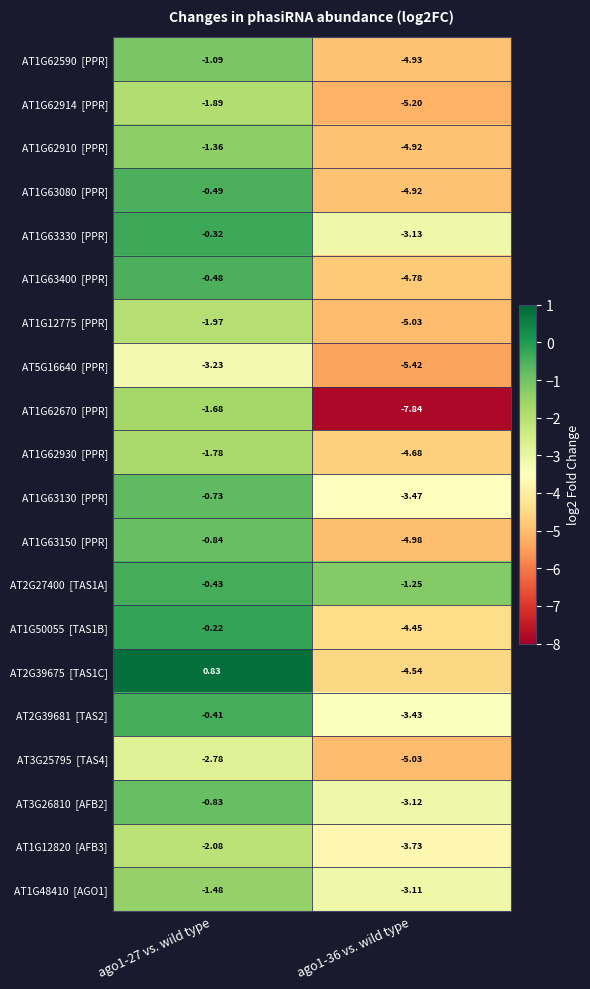

How many data points does each series have?

2